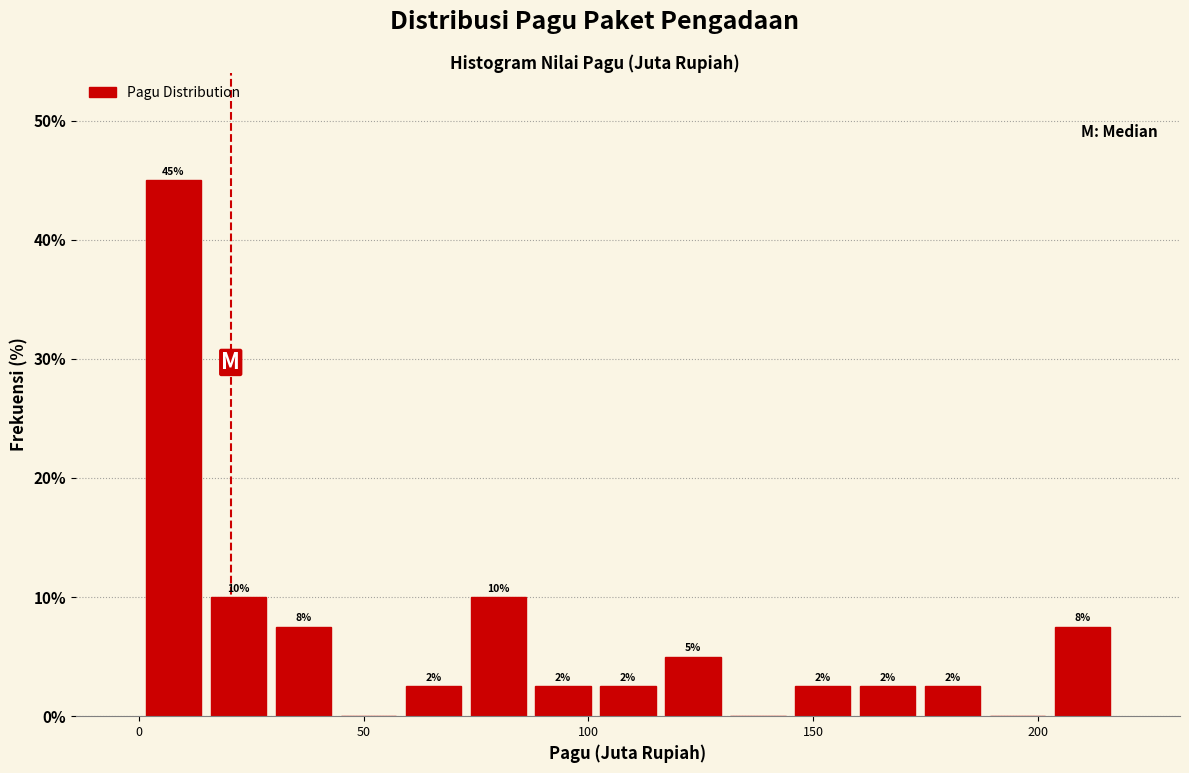

Around what value on the x-axis is the tallest bar? Give the approximate position of its centre, as read against the axis.

10